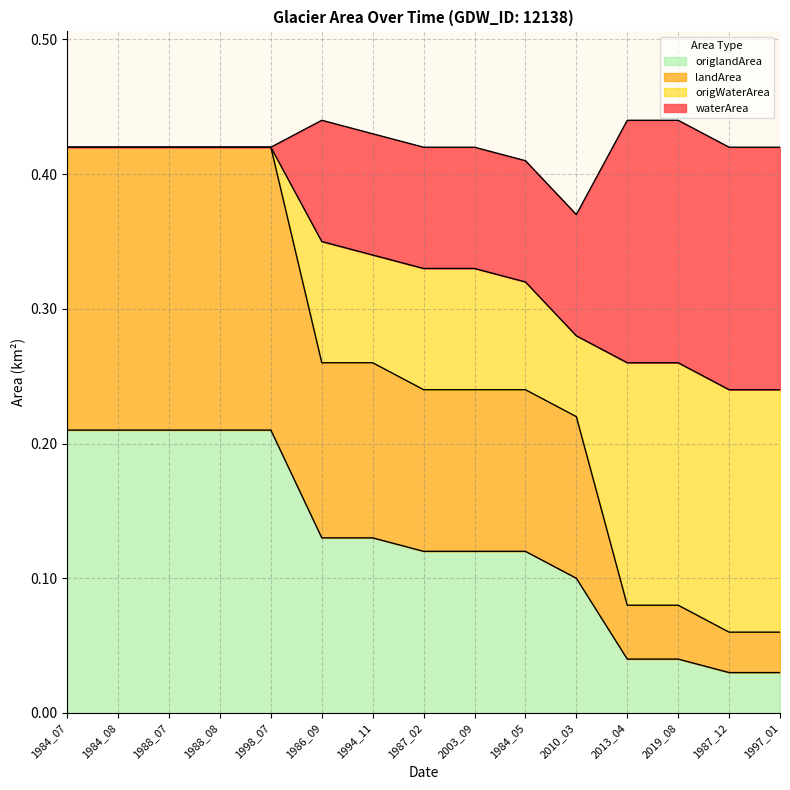

What are all the series names shown in the legend?

origlandArea, landArea, origWaterArea, waterArea